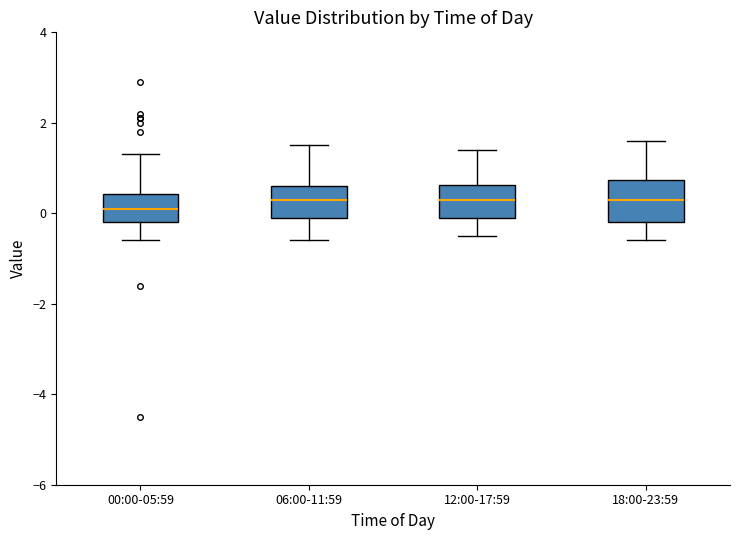

Reading left to right, read every box against the y-axis: the position of its median line, the range the box covers, and the ends of its whiskers. The values are not printed on the chart, so give them approximately, as read against the axis.

00:00-05:59: median 0.2, box -0.2 to 0.4, whiskers -0.6 to 1.4
06:00-11:59: median 0.4, box 0.0 to 0.6, whiskers -0.6 to 1.6
12:00-17:59: median 0.4, box 0.0 to 0.6, whiskers -0.4 to 1.4
18:00-23:59: median 0.4, box -0.2 to 0.8, whiskers -0.6 to 1.6